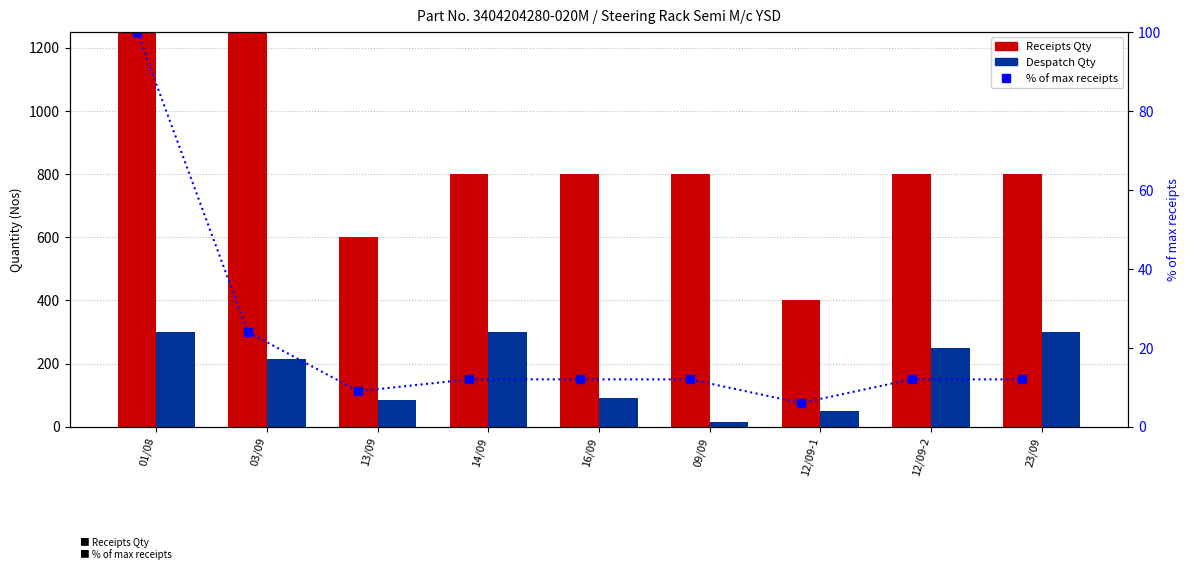

Reading left to right, extract all data points from this chart.

Receipts Qty: 6732	1600	600	800	800	800	400	800	800
Despatch Qty: 300	216	84	300	90	14	51	249	300
% of max receipts: 100	24	9	12	12	12	6	12	12